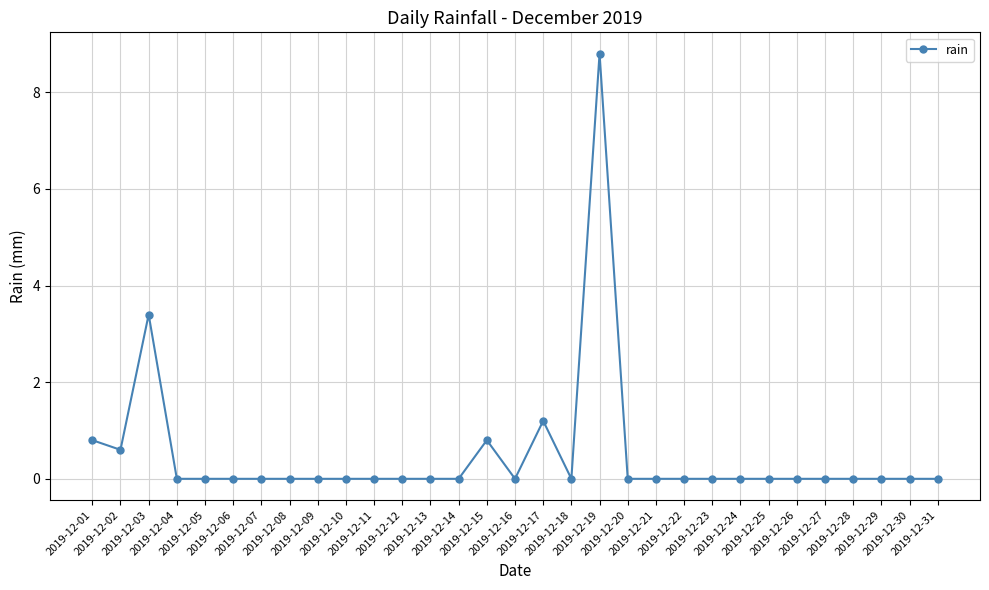

What is the greatest value displayed?

8.8